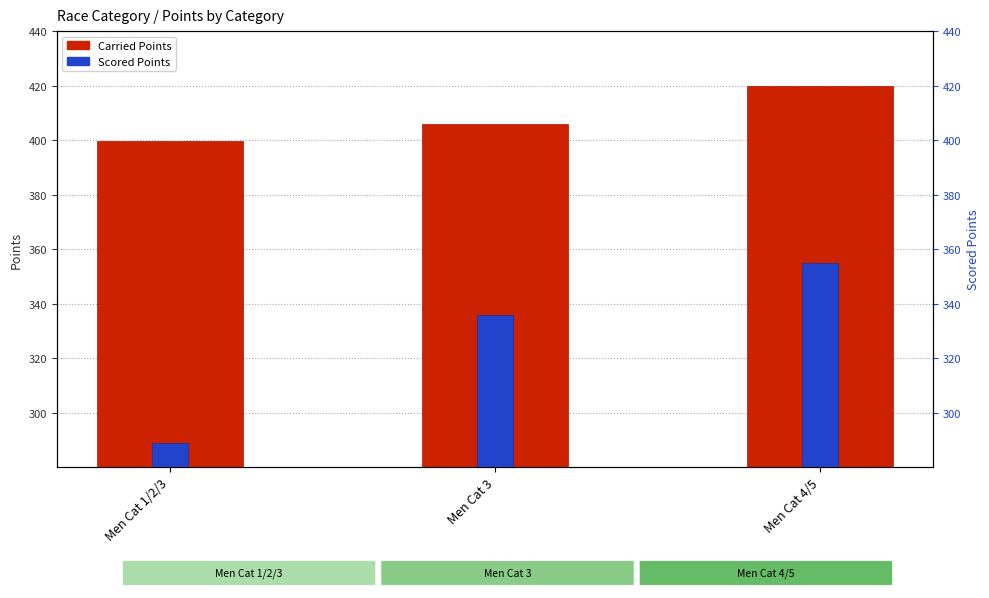

Is it true that Scored Points equals 398.0 at Men Cat 1/2/3?

False